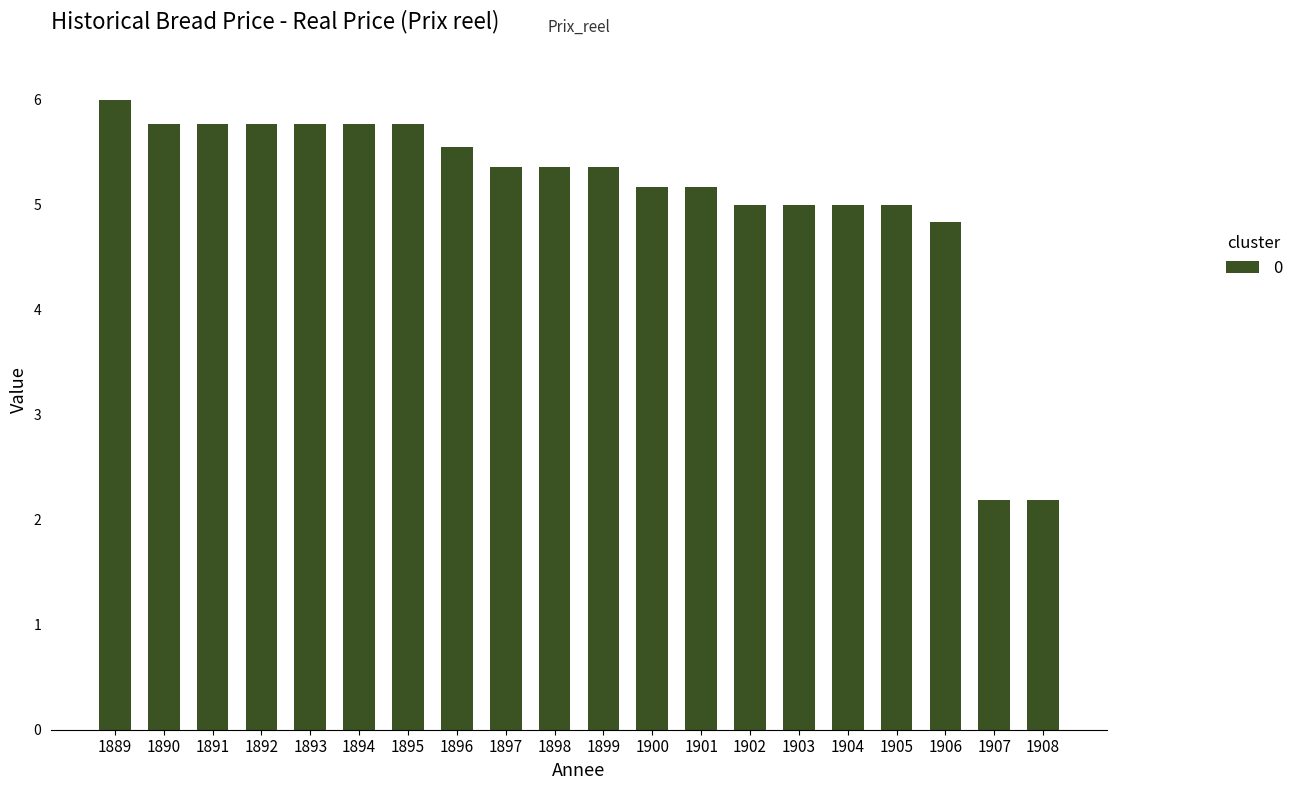

Which has a higher value, 1899 or 1895?

1895